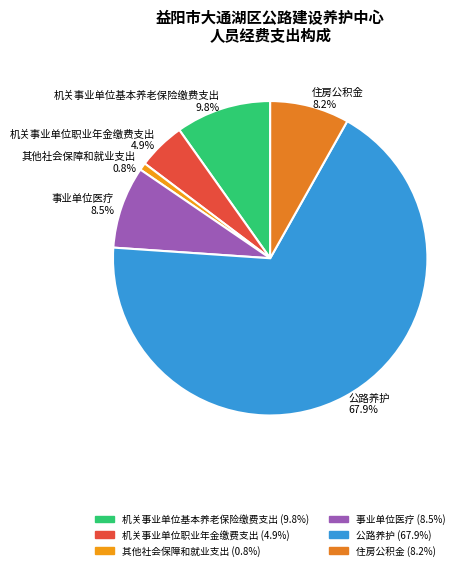

What percentage is the 机关事业单位基本养老保险缴费支出 slice, to the nearest percent?

10%